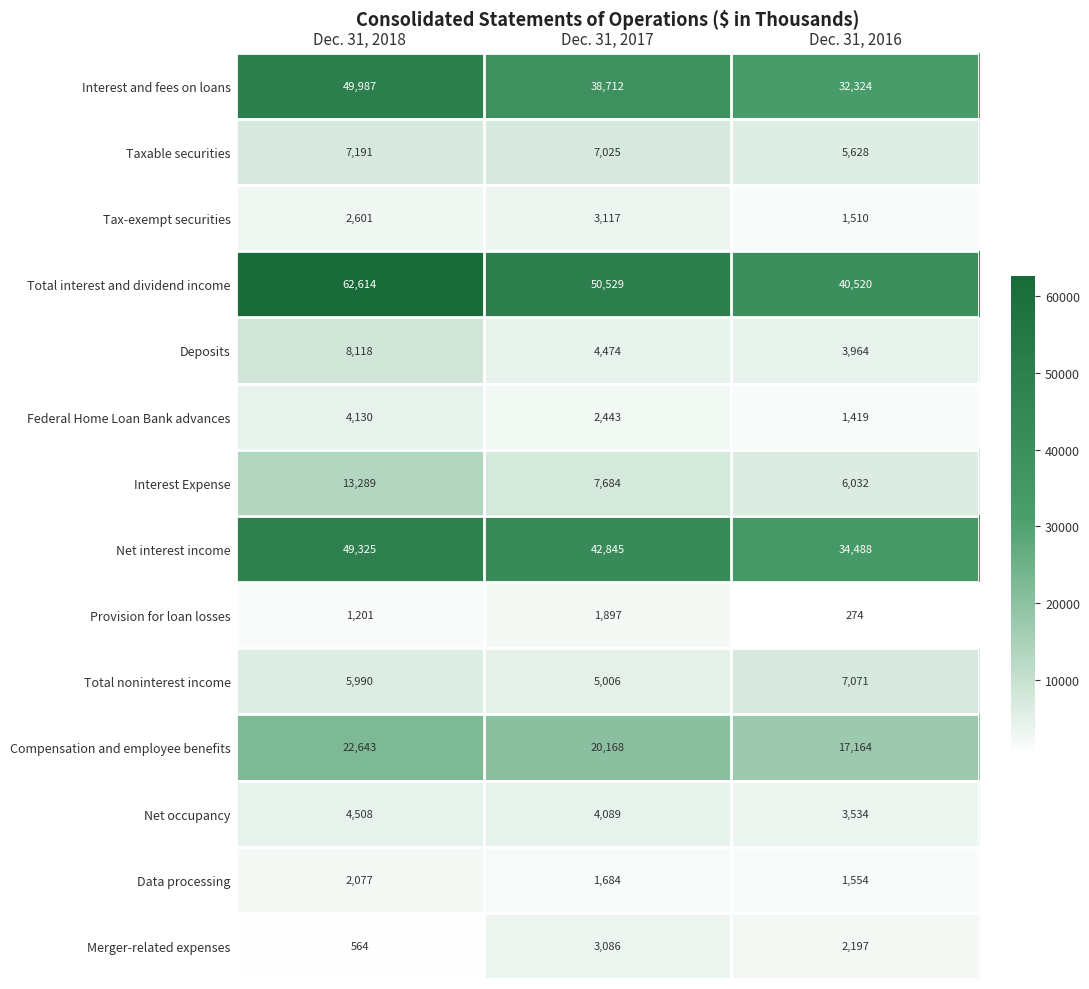

List the series in order of their peak value, lowest first.

Provision for loan losses, Data processing, Merger-related expenses, Tax-exempt securities, Federal Home Loan Bank advances, Net occupancy, Total noninterest income, Taxable securities, Deposits, Interest Expense, Compensation and employee benefits, Net interest income, Interest and fees on loans, Total interest and dividend income